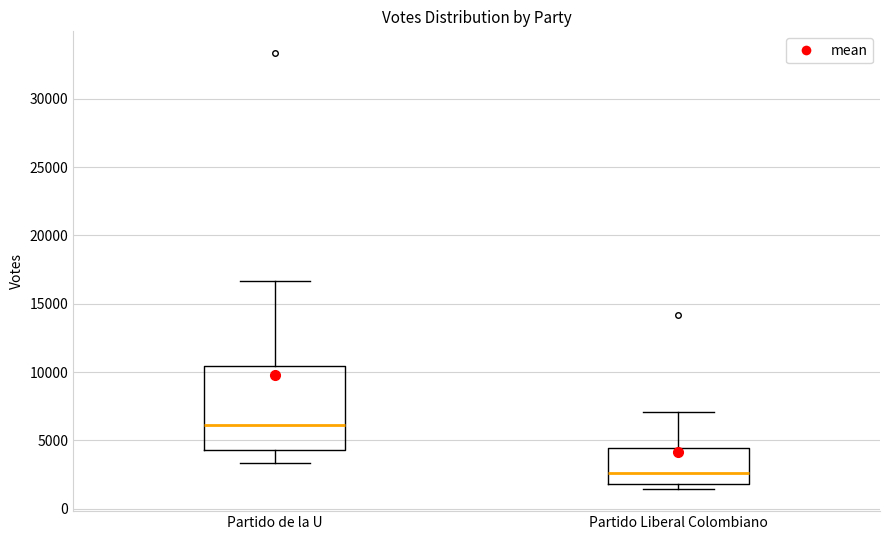

Where does the lower whisker of the box for Partido de la U end on the y-axis? The values are not printed on the chart, so give them approximately, as read against the axis.

3500